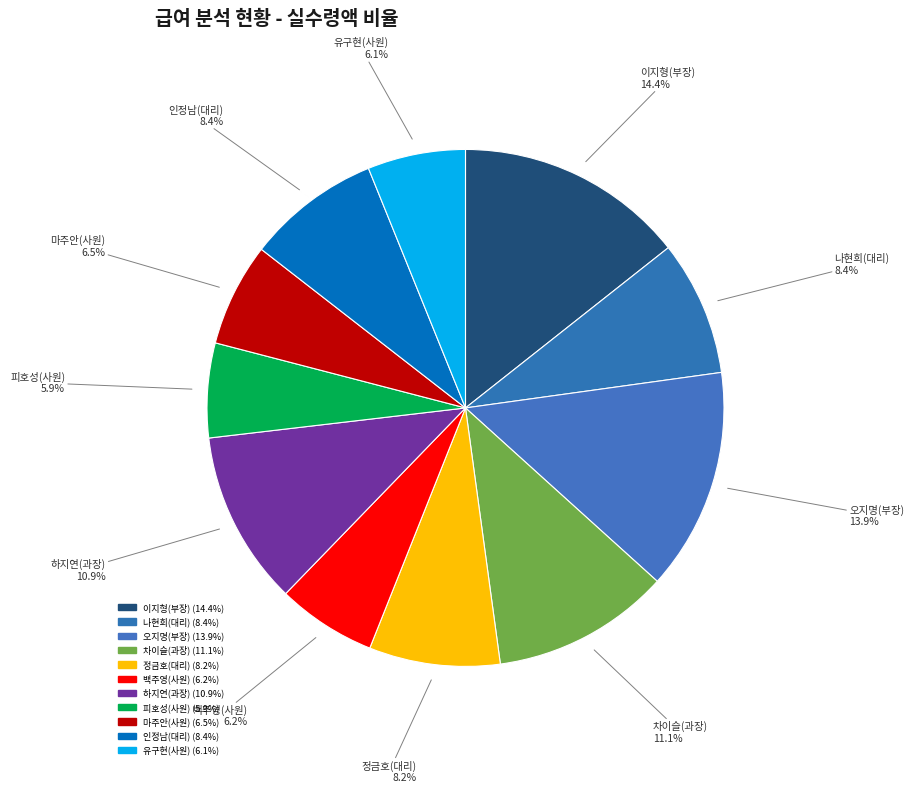

To the nearest percent, what is the combined percentage of 마주안(사원) and 백주영(사원)?

13%